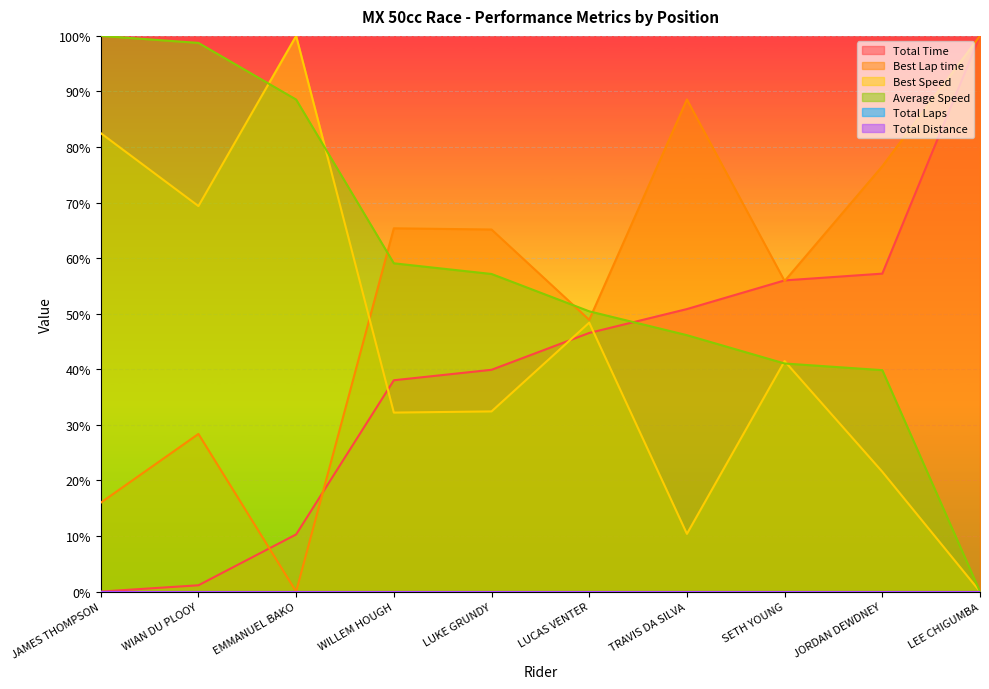

Reading left to right, transcribe all the data shown in this chart.

Total Time: 0.0	0.0	0.1	0.4	0.4	0.5	0.5	0.6	0.6	1.0
Best Lap time: 0.2	0.3	0.0	0.7	0.7	0.5	0.9	0.6	0.8	1.0
Best Speed: 0.8	0.7	1.0	0.3	0.3	0.5	0.1	0.4	0.2	0.0
Average Speed: 1.0	1.0	0.9	0.6	0.6	0.5	0.5	0.4	0.4	0.0